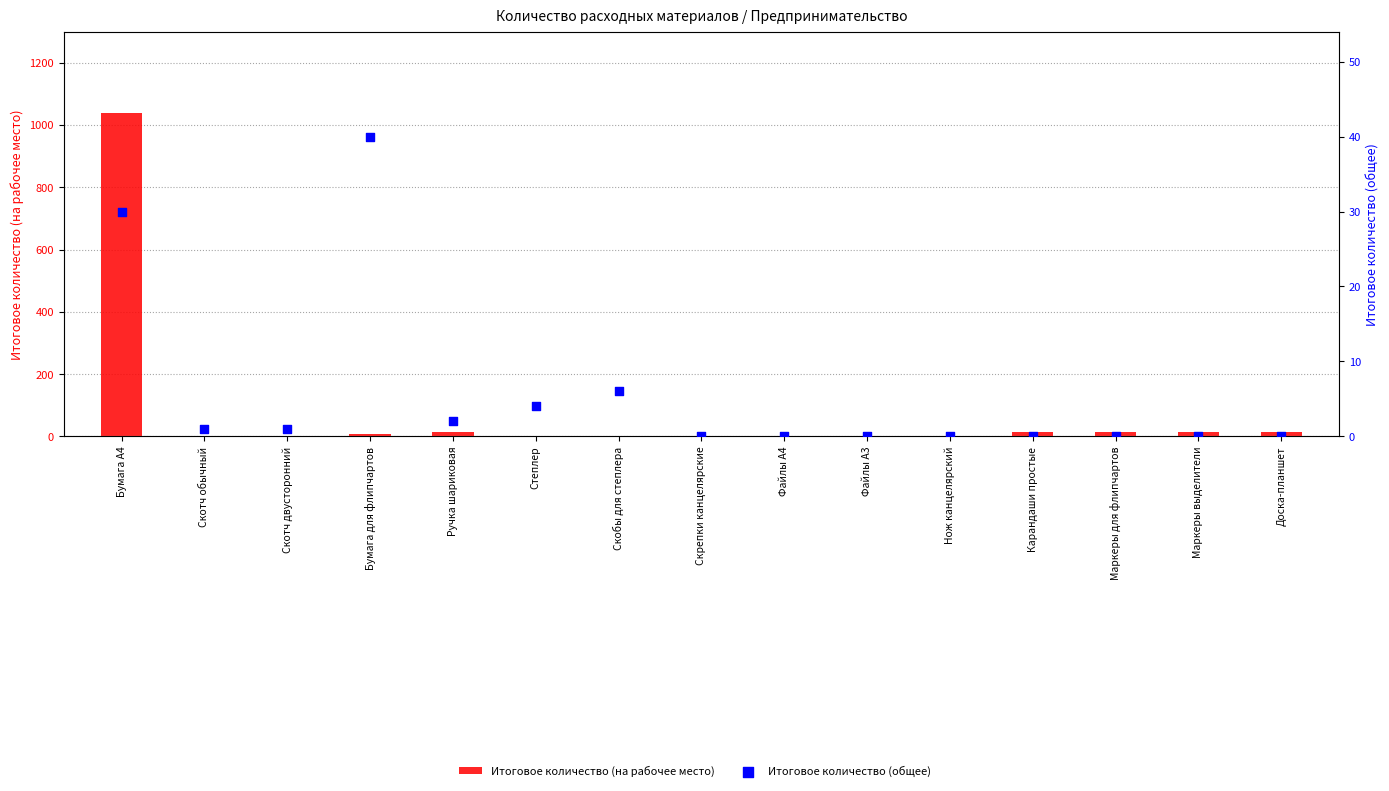

Which series contains the lowest Y value?

Итоговое количество (общее)